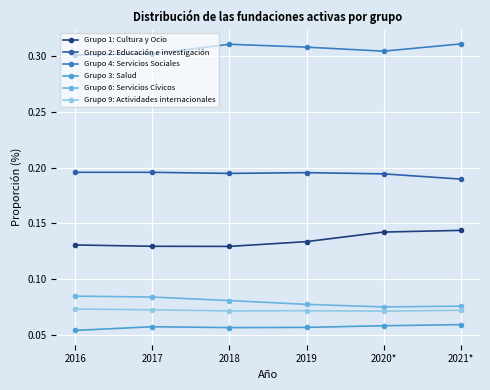

List the series in order of their peak value, lowest first.

Grupo 3: Salud, Grupo 9: Actividades internacionales, Grupo 6: Servicios Cívicos, Grupo 1: Cultura y Ocio, Grupo 2: Educación e investigación, Grupo 4: Servicios Sociales